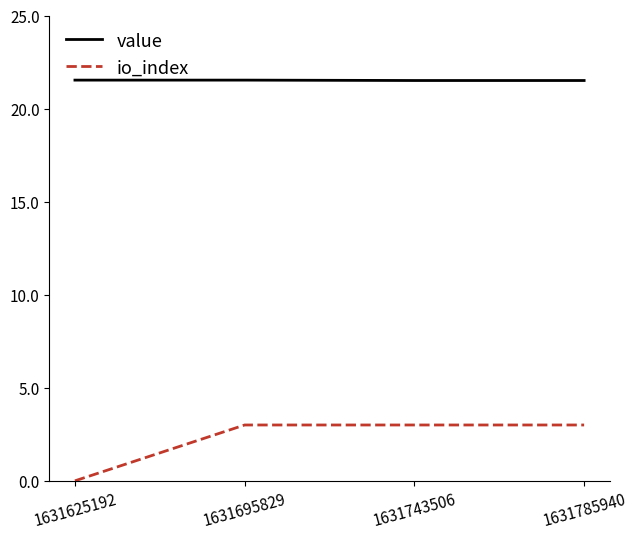

Count the number of categories in the chart.

4